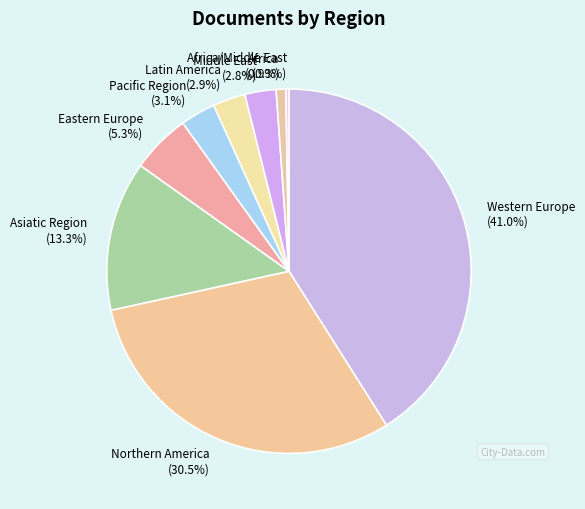

To the nearest percent, what is the difference between the largest and smallest slice percentages?

41%